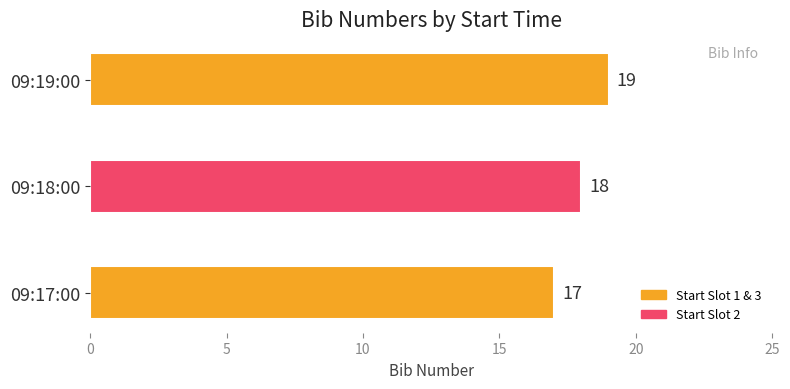

Are the bars grouped side by side (vs. stacked)?

No